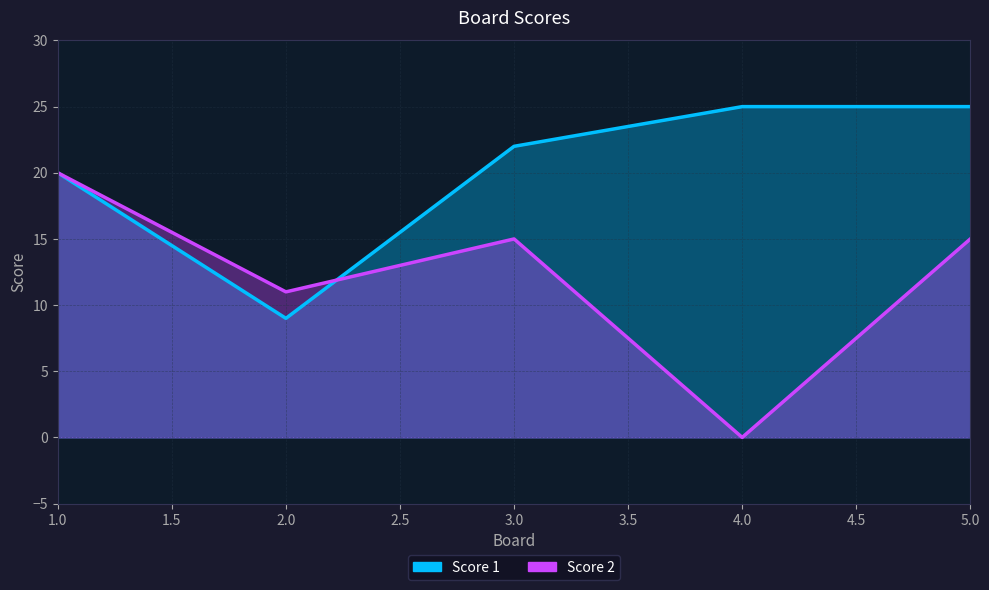

What is the difference between the maximum and minimum values in the Score 1 series?

16